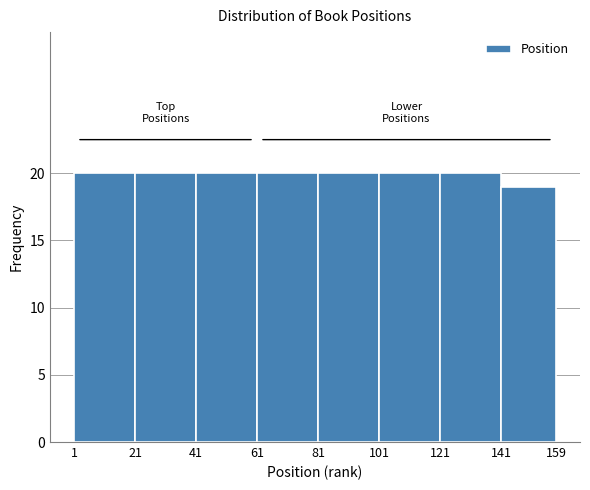

Reading left to right, transcribe this chart: for each bar, give the range it covers on the x-axis and its height. The values are not printed on the chart, so give them approximately, as read against the axis.

1 to 21: 20
21 to 41: 20
41 to 61: 20
61 to 81: 20
81 to 101: 20
101 to 121: 20
121 to 141: 20
141 to 159: 19